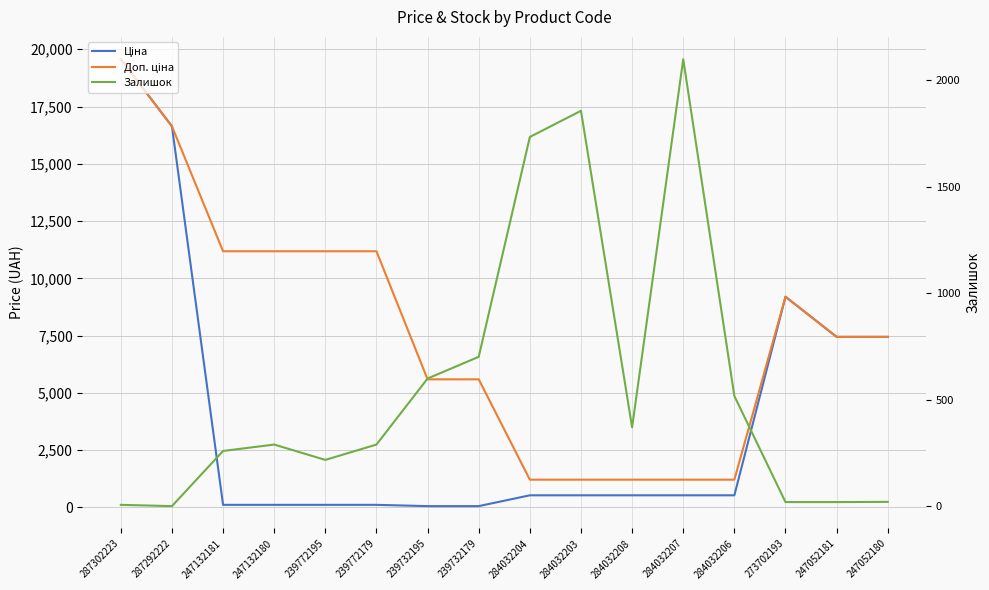

Reading left to right, list all the values displayed in this chart.

Ціна: 287302223=19564.9	287292222=16636.8	247132181=111.8	247132180=111.8	239772195=111.8	239772179=111.8	239732195=55.9	239732179=55.9	284032204=528.2	284032203=528.2	284032208=528.2	284032207=528.2	284032206=528.2	273702193=9196.3	247052181=7444.6	247052180=7444.6
Доп. ціна: 287302223=19564.9	287292222=16636.8	247132181=11182.0	247132180=11182.0	239772195=11182.0	239772179=11182.0	239732195=5591.0	239732179=5591.0	284032204=1210.7	284032203=1210.7	284032208=1210.7	284032207=1210.7	284032206=1210.7	273702193=9196.3	247052181=7444.6	247052180=7444.6
Залишок: 287302223=7.0	287292222=1.0	247132181=260.0	247132180=290.0	239772195=218.0	239772179=290.0	239732195=600.0	239732179=702.0	284032204=1734.0	284032203=1857.0	284032208=371.0	284032207=2099.0	284032206=518.0	273702193=20.0	247052181=20.0	247052180=21.0